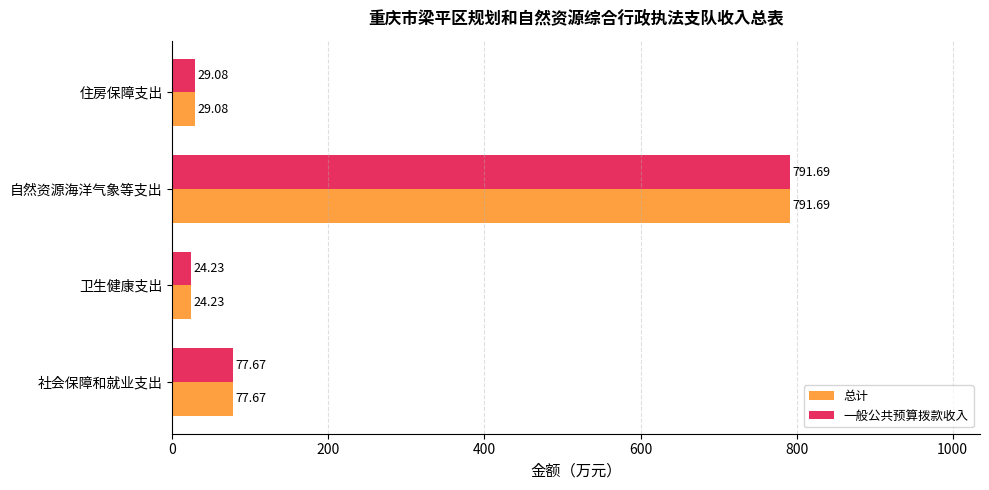

Which category has the lowest value in the 一般公共预算拨款收入 series?

卫生健康支出